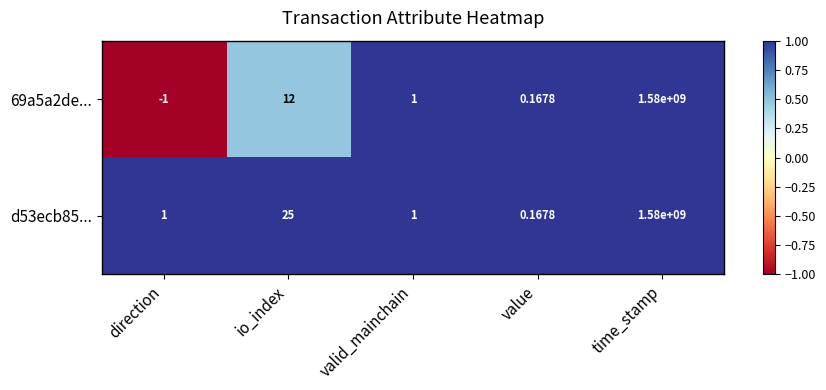

At which category does the chart reach its minimum across all series?

direction